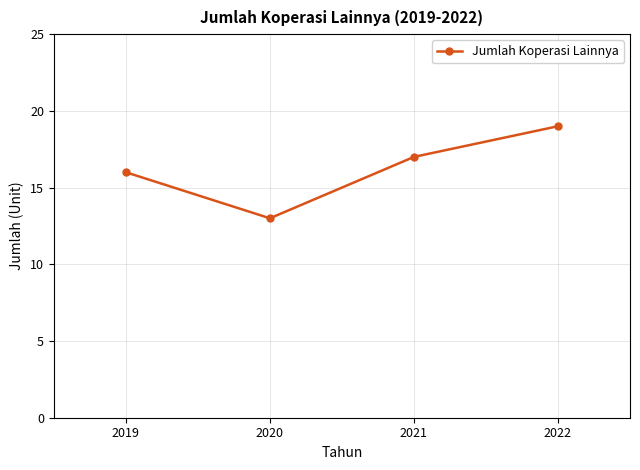

Rank the categories by value from lowest to highest.

2020, 2019, 2021, 2022